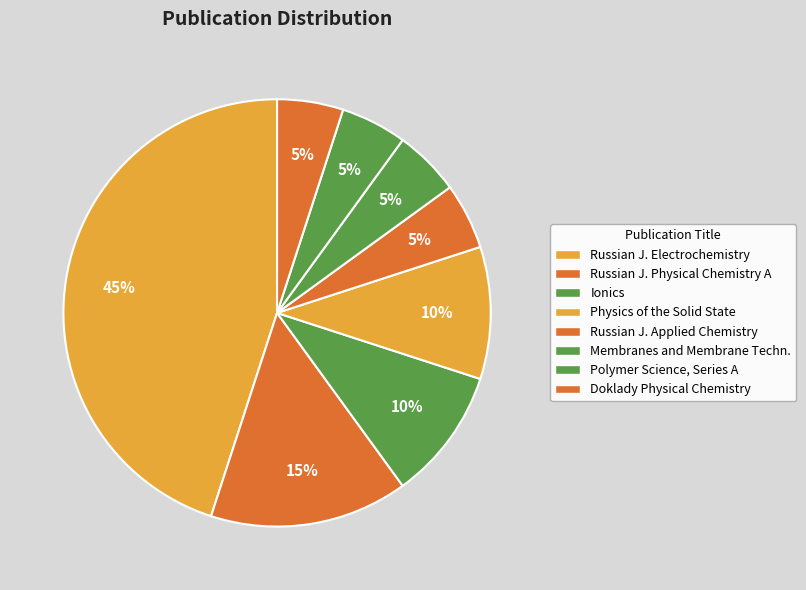

Which slice is the largest?

Russian Journal of Electrochemistry